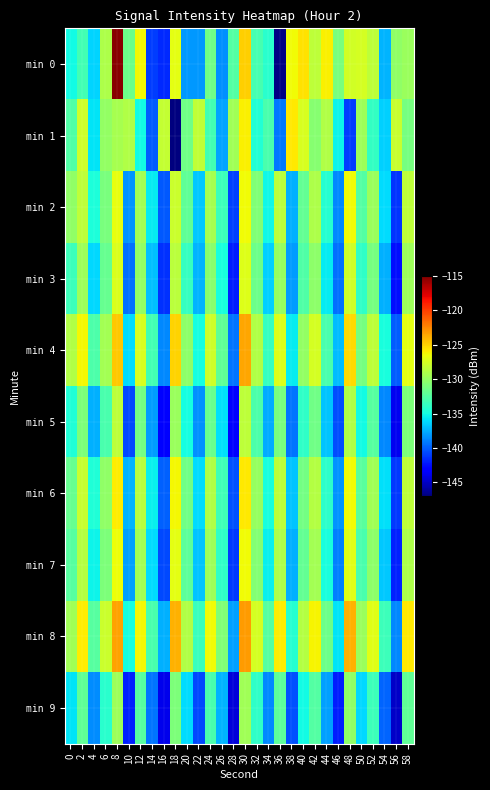

Between 8 and 24, which series saw the biggest shift?

min 0